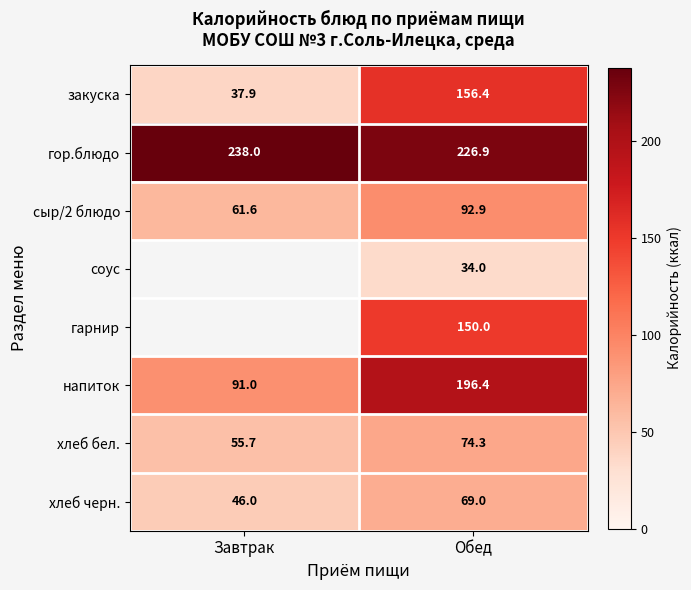

Is the value of закуска at Завтрак greater than the value of хлеб бел. at Завтрак?

No